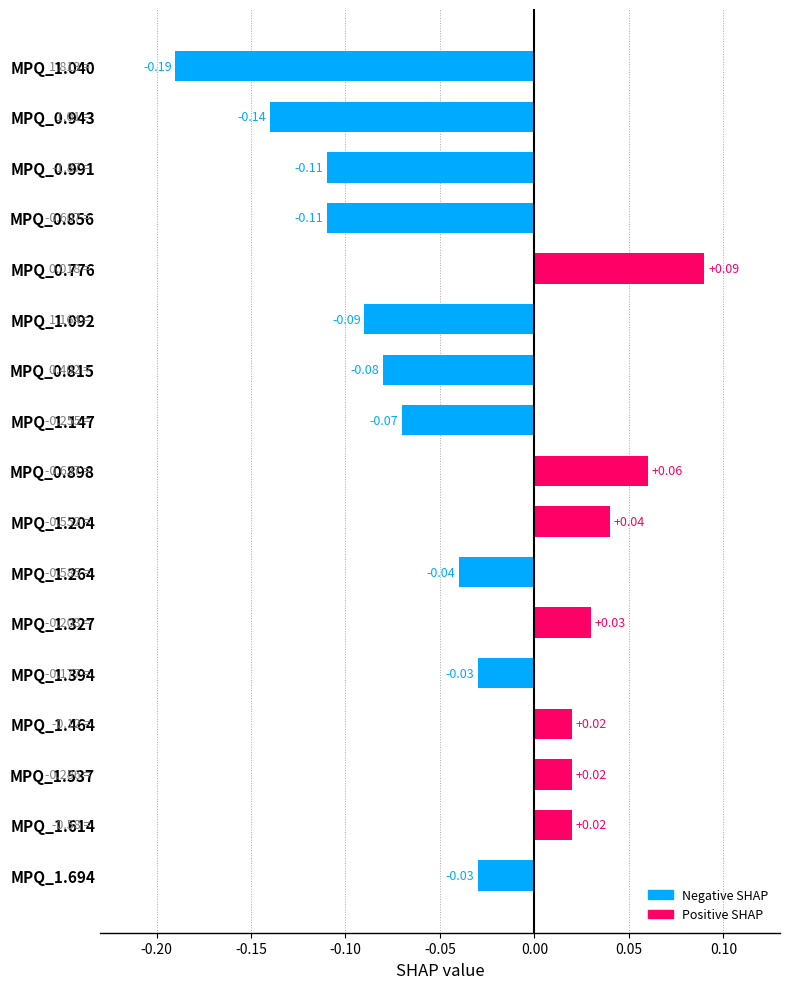

How many categories are shown in the chart?

17